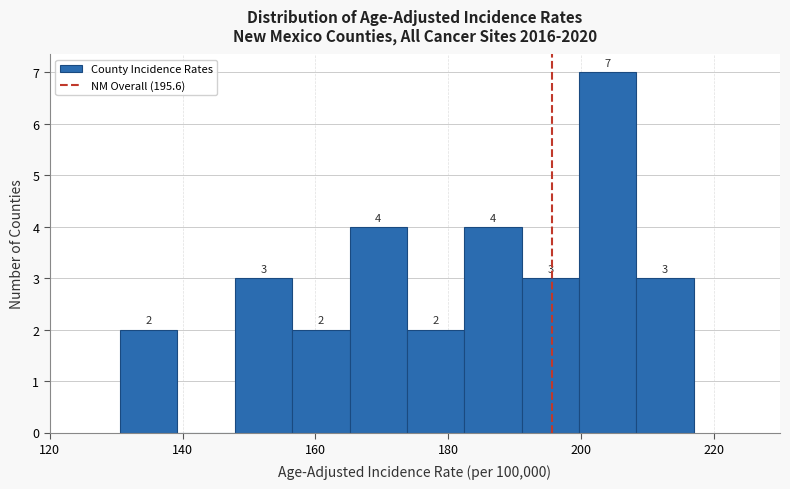

Which range on the x-axis has the tallest bar?

200 to 208